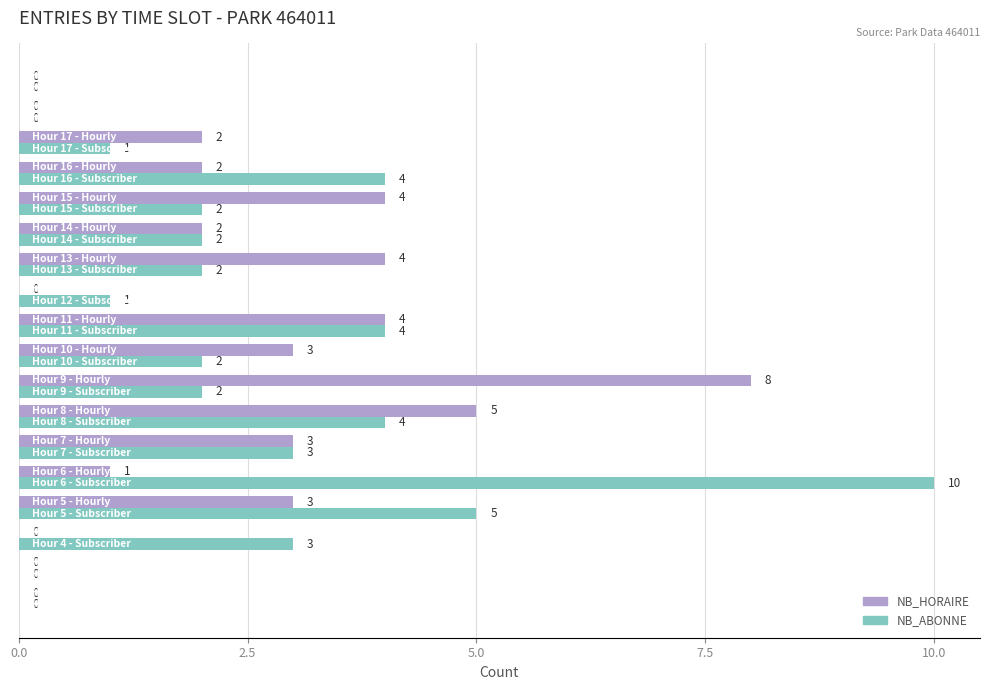

What is the sum of all NB_HORAIRE values?

41